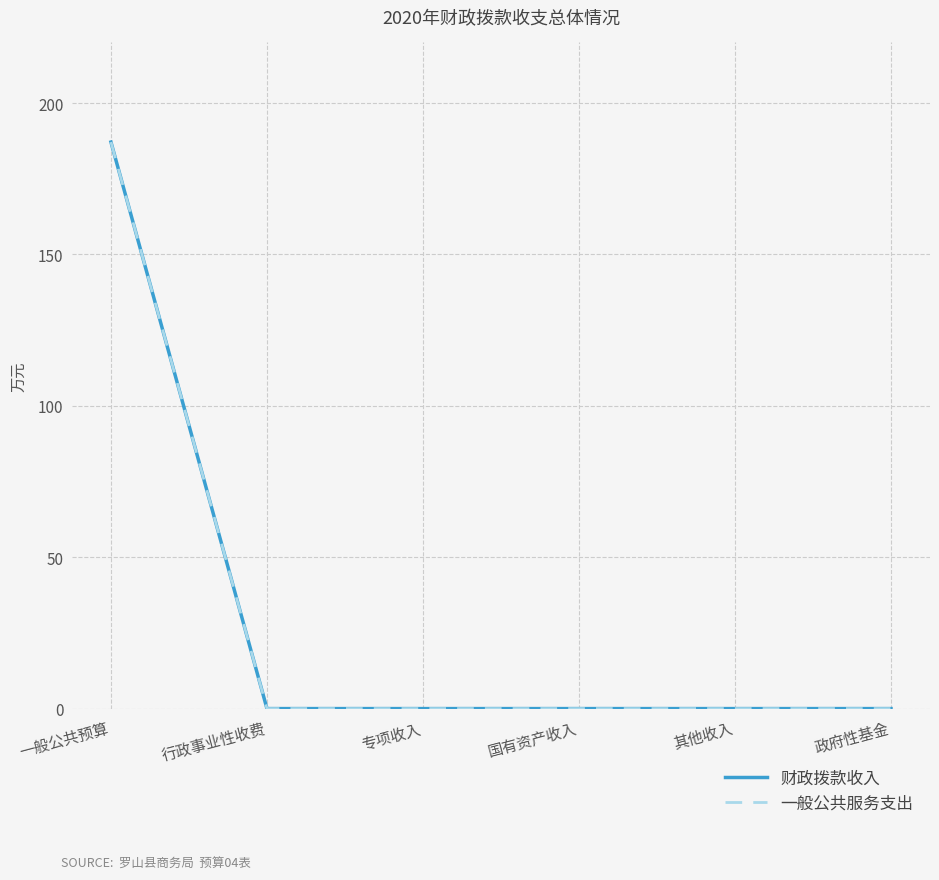

At which label is 财政拨款收入 closest to 93?

行政事业性收费